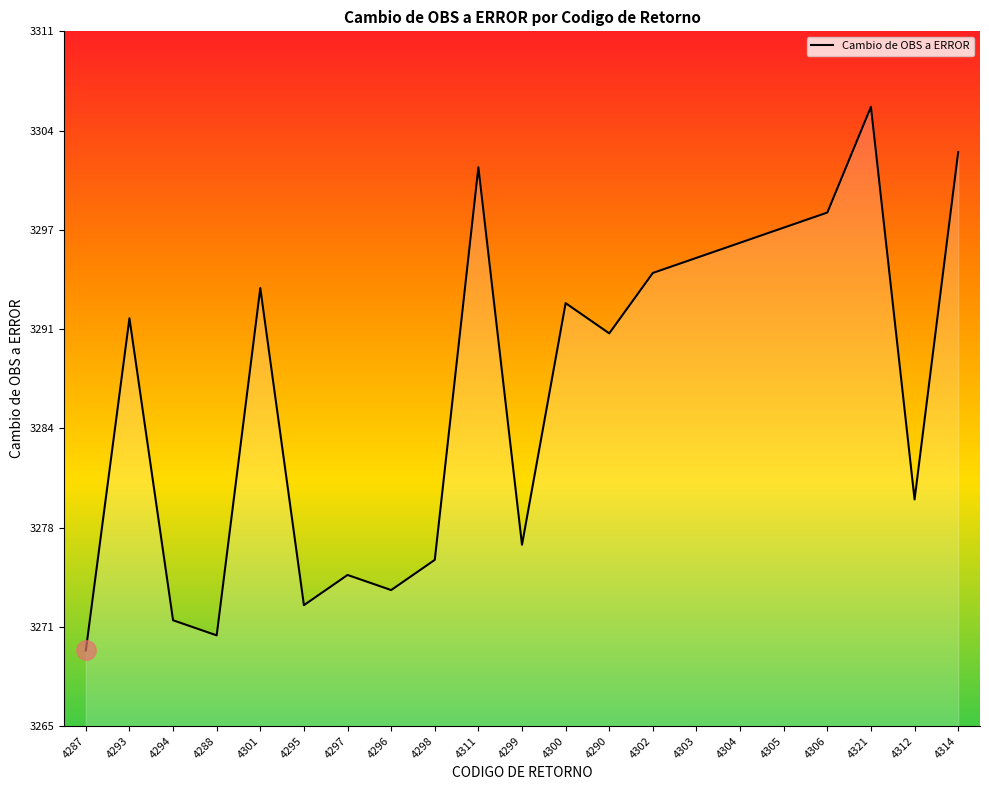

List the labels in order of value, smallest first.

4287, 4288, 4294, 4295, 4296, 4297, 4298, 4299, 4312, 4290, 4293, 4300, 4301, 4302, 4303, 4304, 4305, 4306, 4311, 4314, 4321